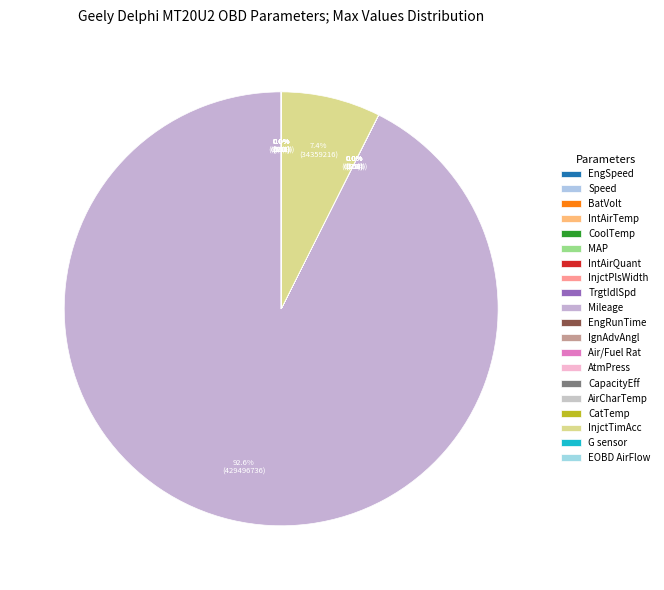

How many segments does this pie chart have?

20